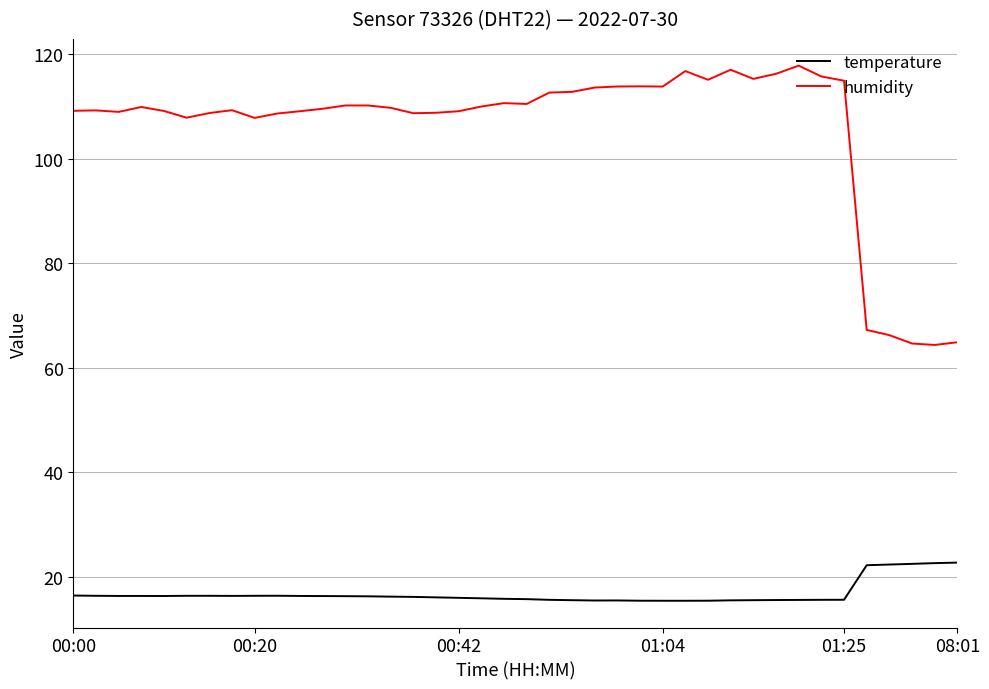

True or false: temperature and humidity intersect in this chart.

False